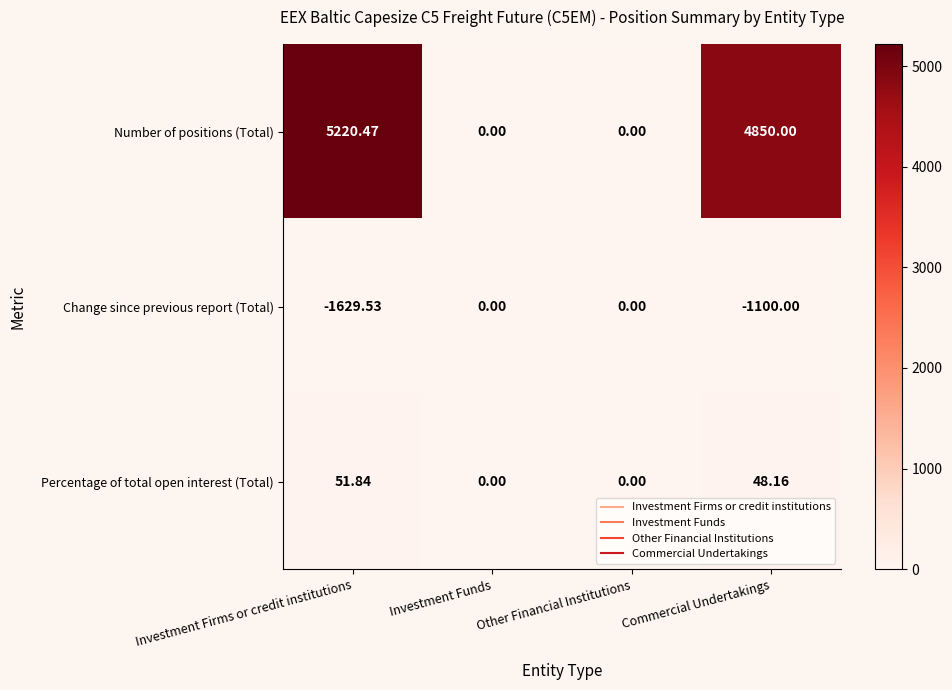

Rank the series by their average value, from highest to lowest.

Number of positions (Total), Percentage of total open interest (Total), Change since previous report (Total)